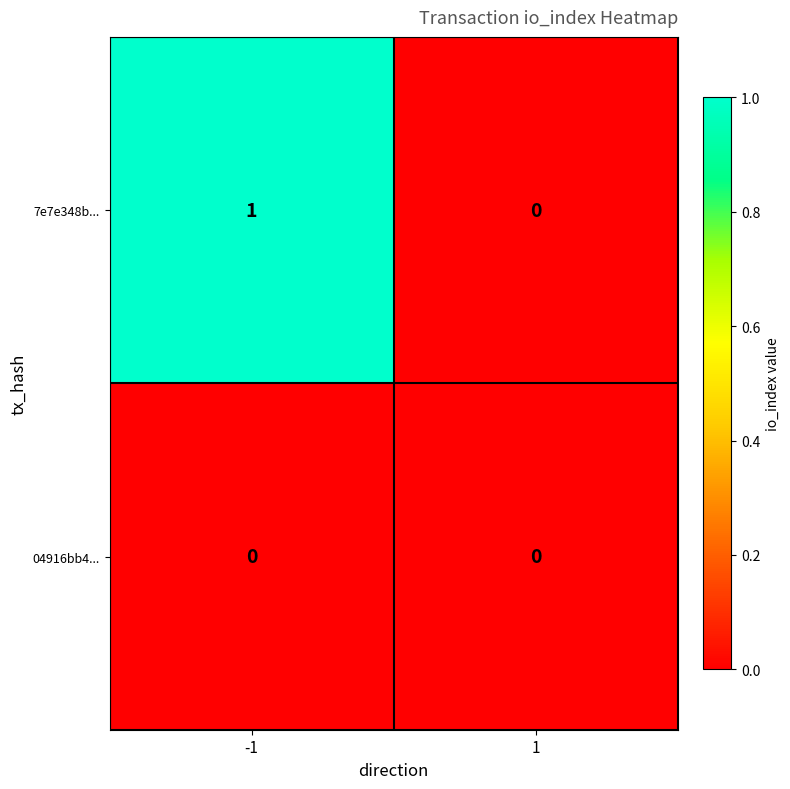

At which category is the sum across all series the highest?

-1